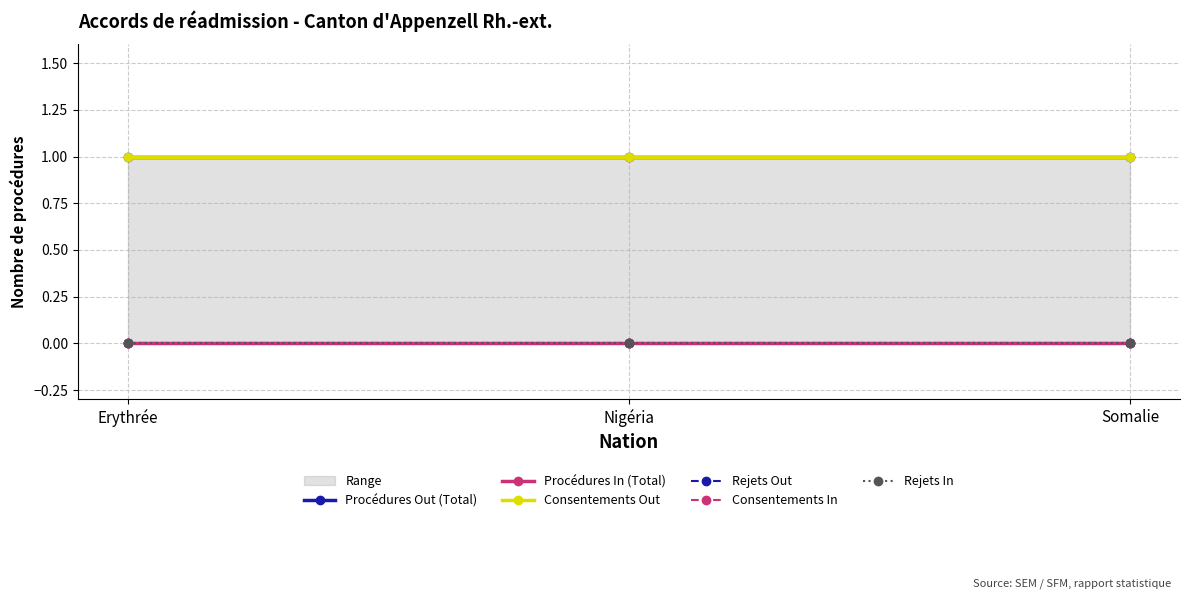

Reading left to right, list all the values displayed in this chart.

Procédures Out (Total): Erythrée=1	Nigéria=1	Somalie=1
Procédures In (Total): Erythrée=0	Nigéria=0	Somalie=0
Consentements Out: Erythrée=1	Nigéria=1	Somalie=1
Rejets Out: Erythrée=0	Nigéria=0	Somalie=0
Consentements In: Erythrée=0	Nigéria=0	Somalie=0
Rejets In: Erythrée=0	Nigéria=0	Somalie=0